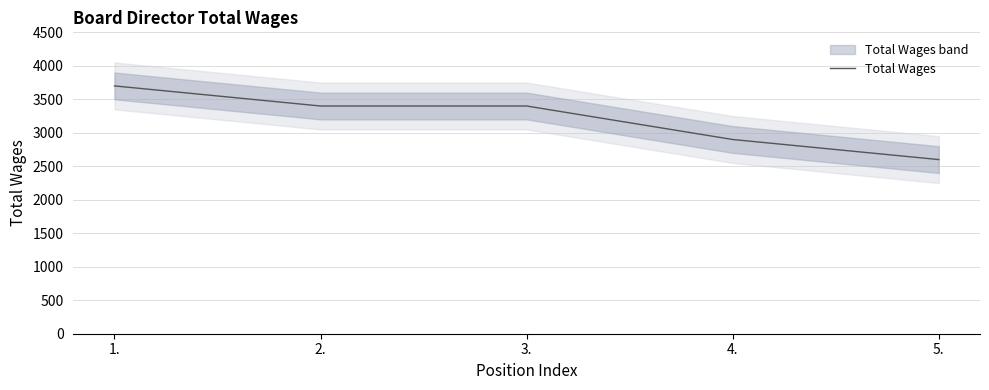

What is the average value?

3200